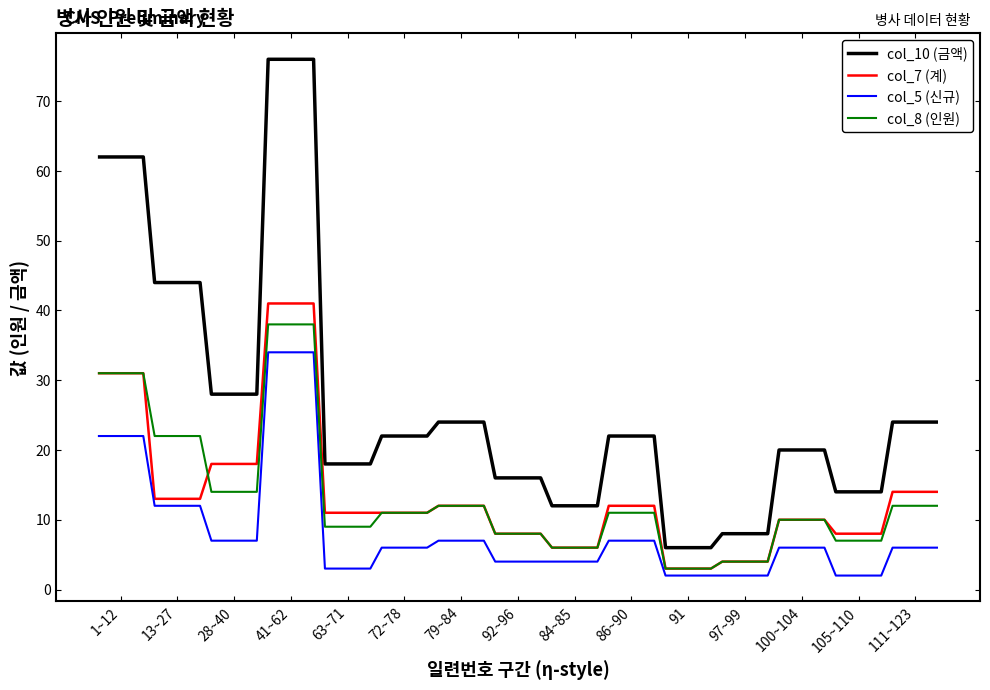

True or false: col_5 (신규) and col_10 (금액) intersect in this chart.

False